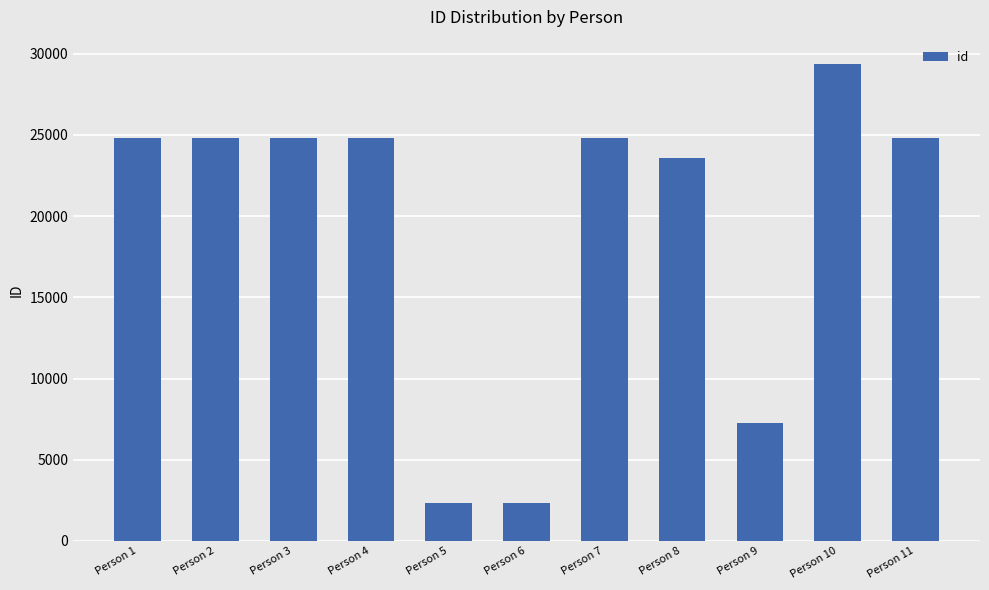

The chart shows a value of 7253 at Person 9. True or false?

True